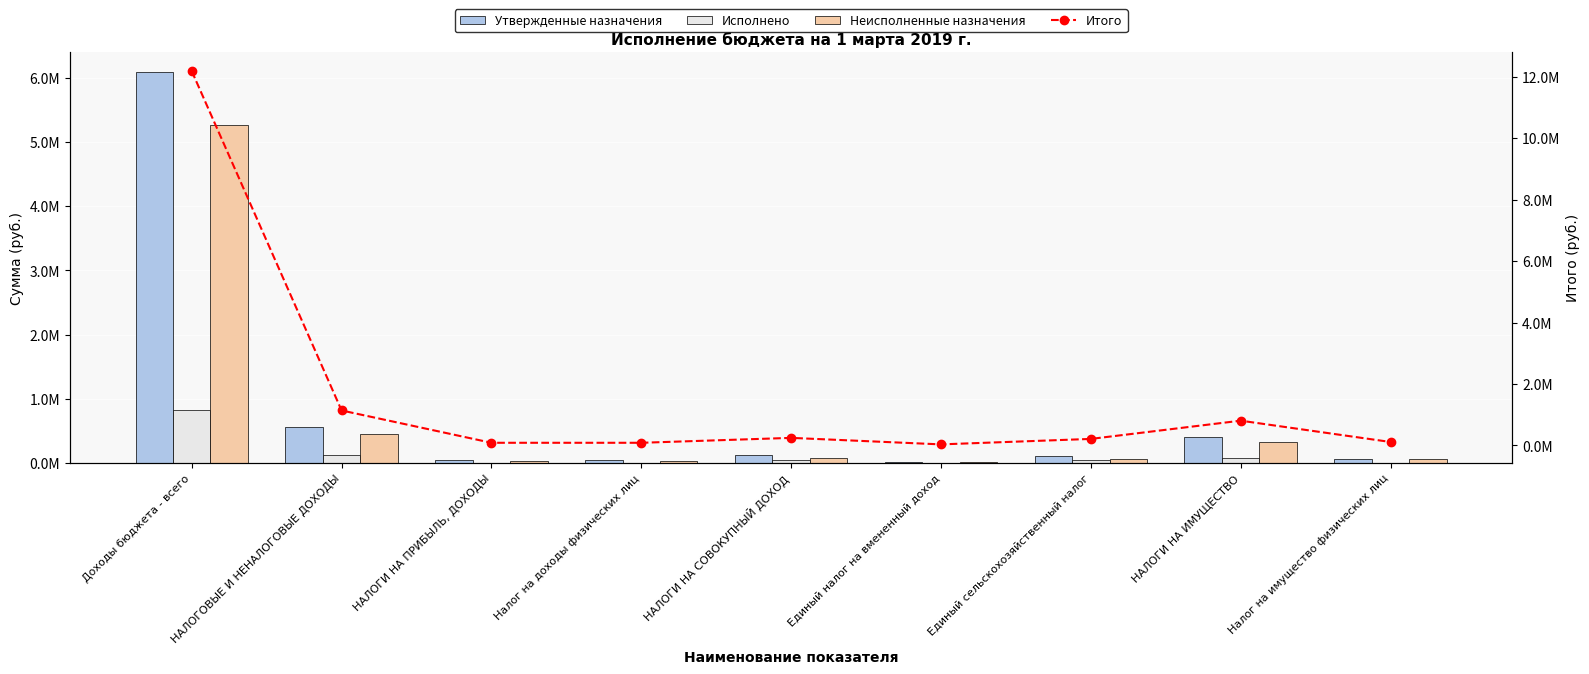

At which label does Итого first exceed 212001?

Доходы бюджета - всего